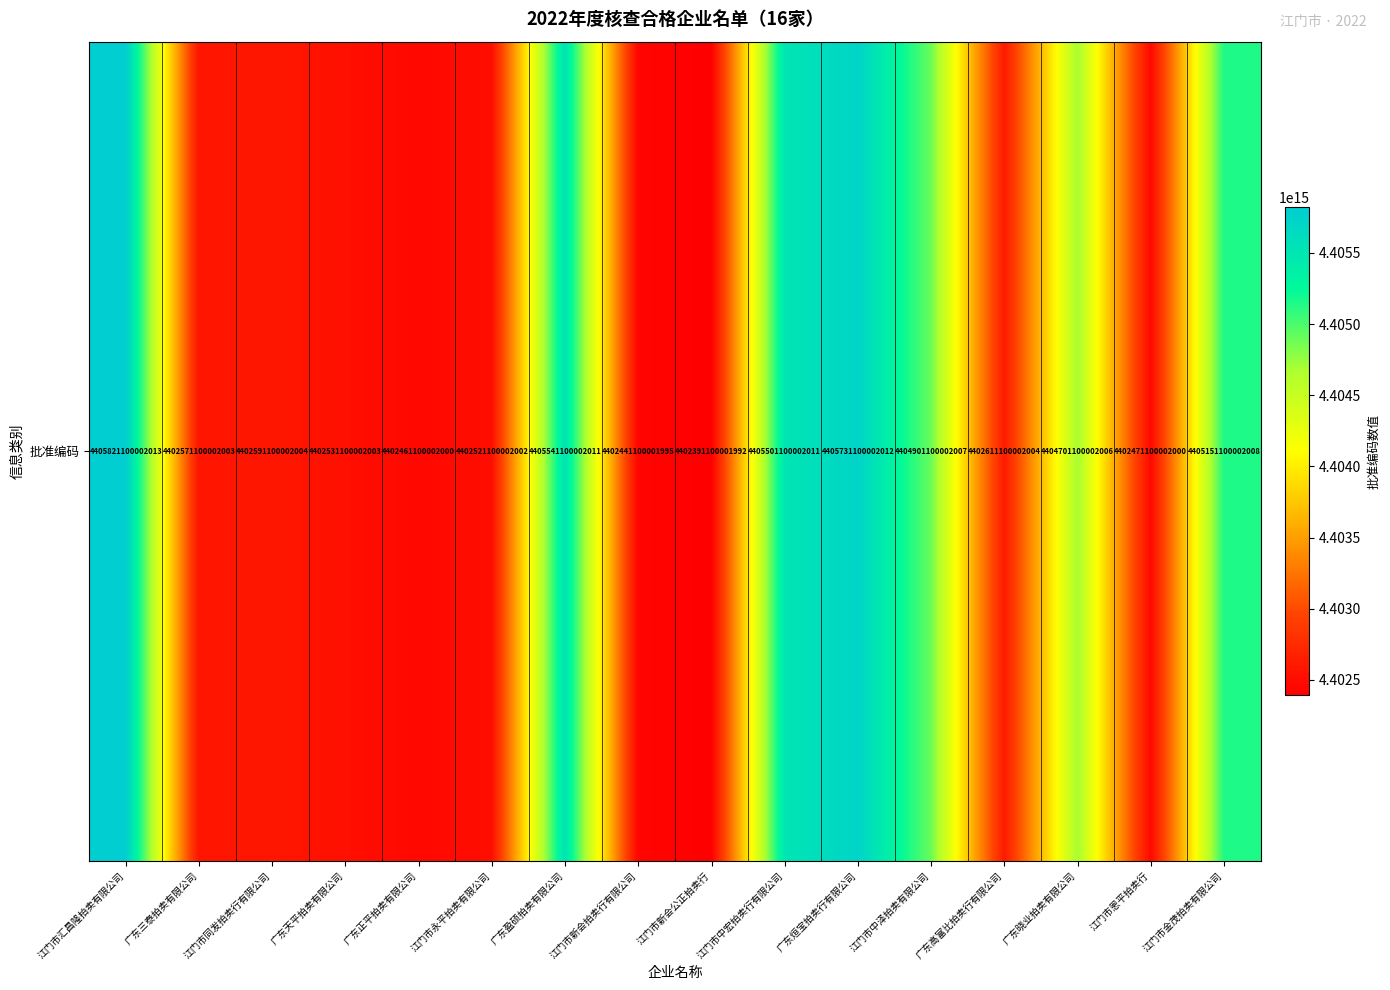

At which category does the chart reach its minimum across all series?

江门市新会公正拍卖行